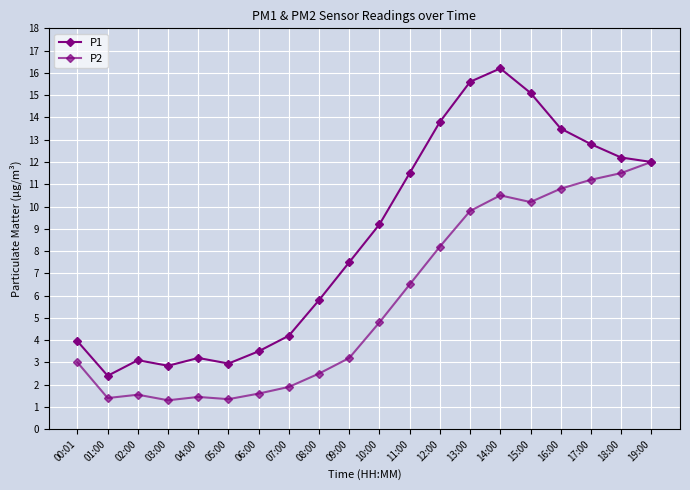

List the labels in order of P2 value, largest first.

19:00, 18:00, 17:00, 16:00, 14:00, 15:00, 13:00, 12:00, 11:00, 10:00, 09:00, 00:01, 08:00, 07:00, 06:00, 02:00, 04:00, 01:00, 05:00, 03:00